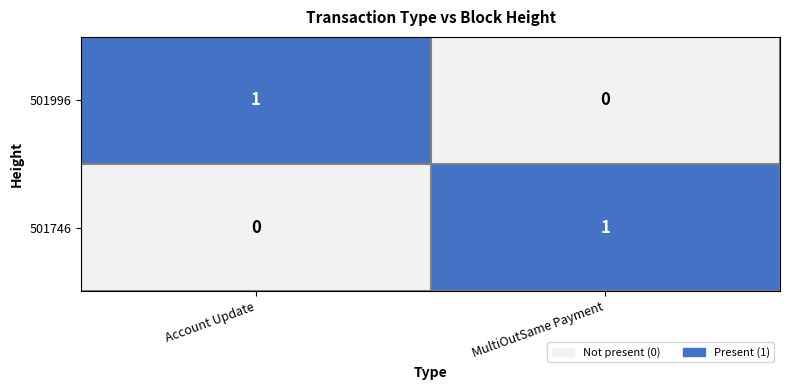

List the labels in order of 501746 value, smallest first.

Account Update, MultiOutSame Payment